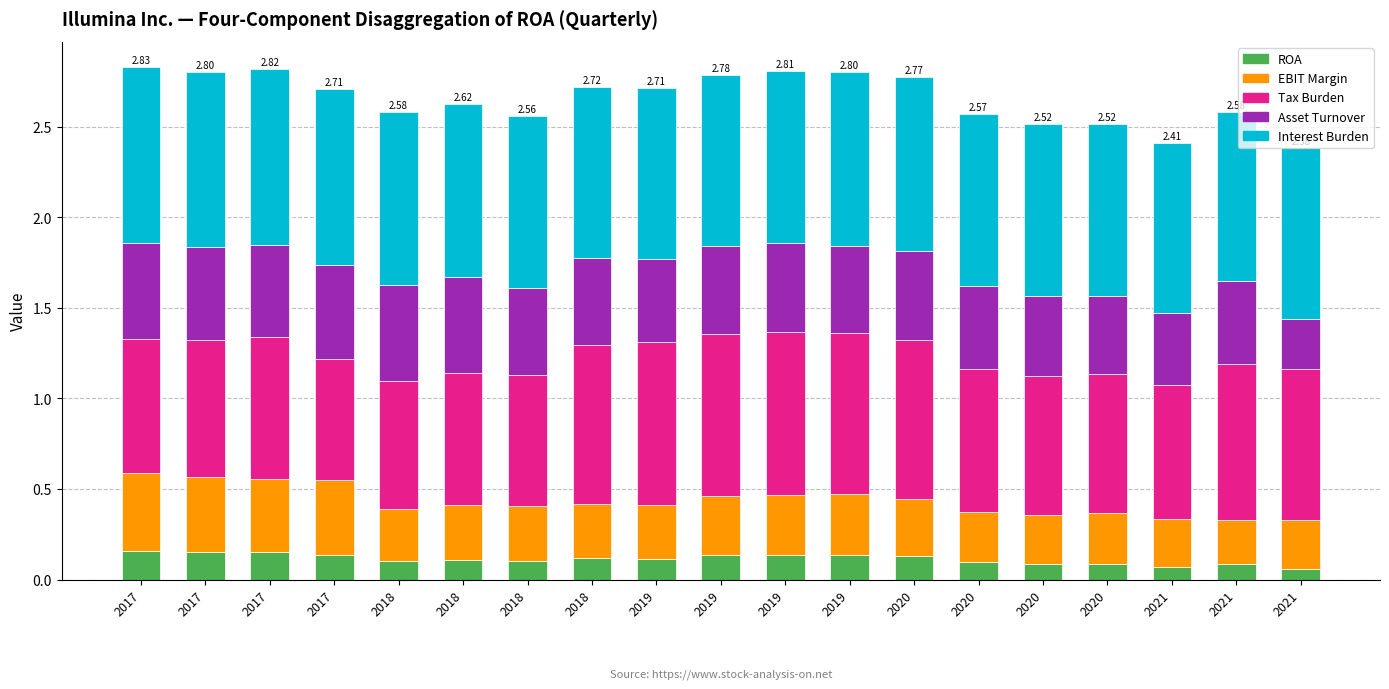

Are the bars horizontal?

No